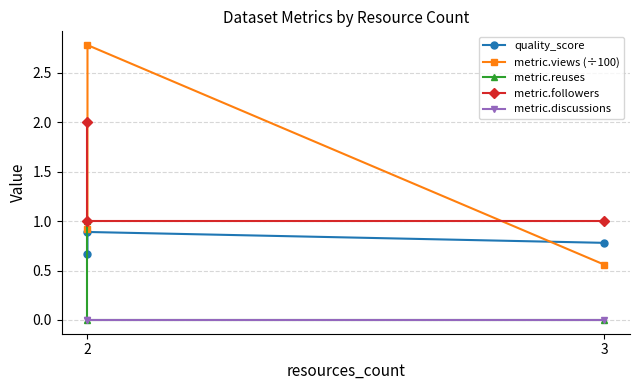

Rank the series by their maximum value, from highest to lowest.

metric.views (÷100), metric.followers, metric.reuses, quality_score, metric.discussions